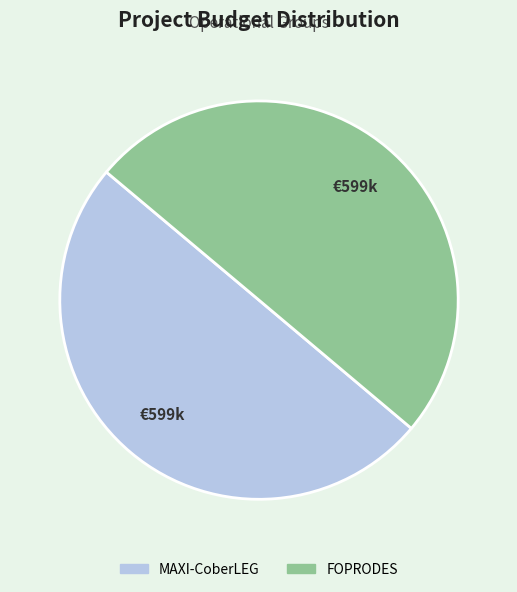

Approximately how many times larger is the value at FOPRODES compared to MAXI-CoberLEG?

1.0